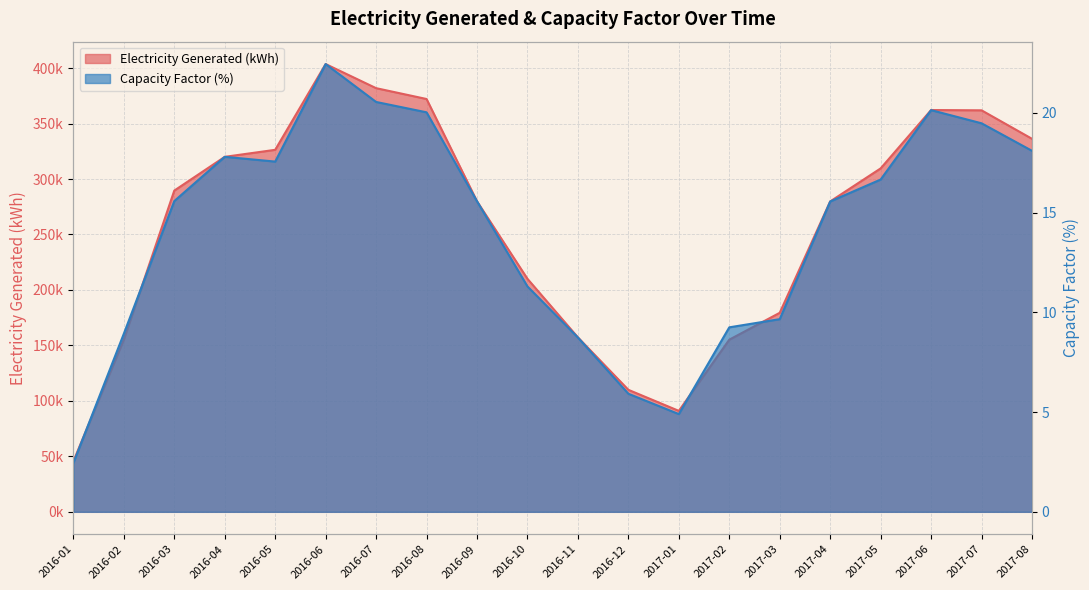

Rank the categories by Electricity Generated (kWh) value from highest to lowest.

2016-06, 2016-07, 2016-08, 2017-06, 2017-07, 2017-08, 2016-05, 2016-04, 2017-05, 2016-03, 2016-09, 2017-04, 2016-10, 2017-03, 2016-11, 2016-02, 2017-02, 2016-12, 2017-01, 2016-01